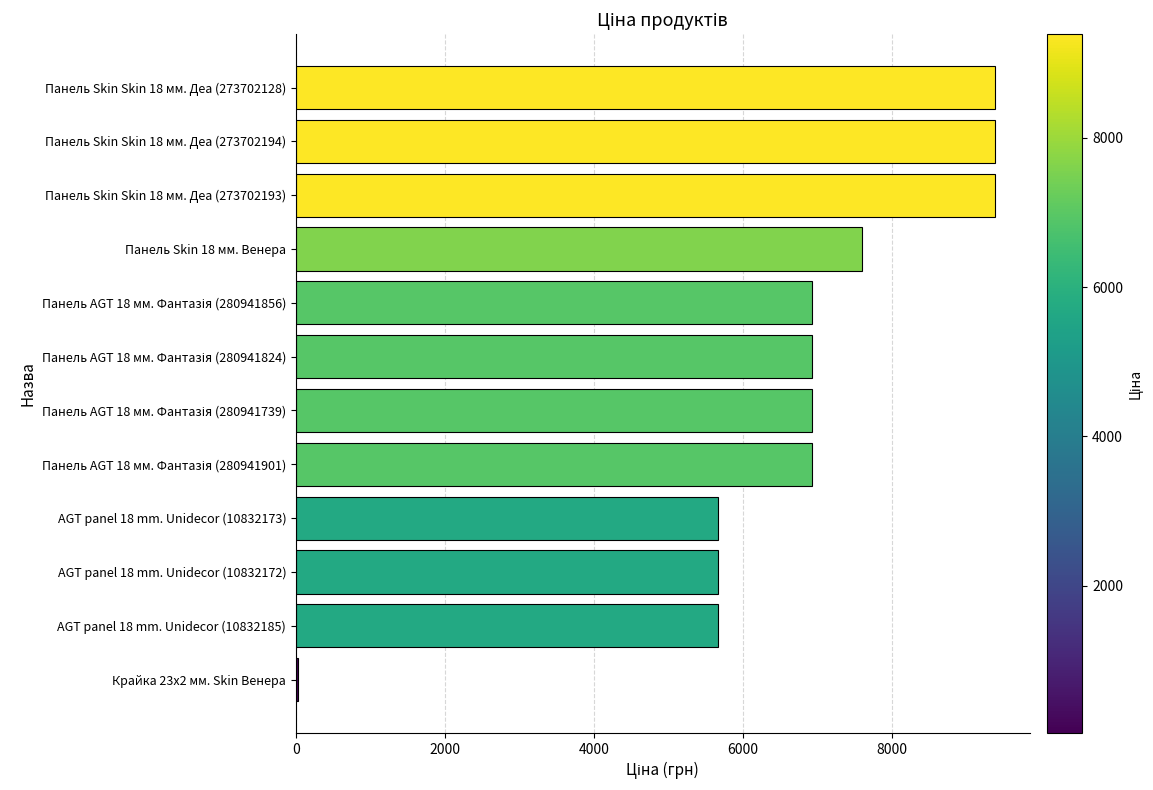

How many bars are there in total?

12